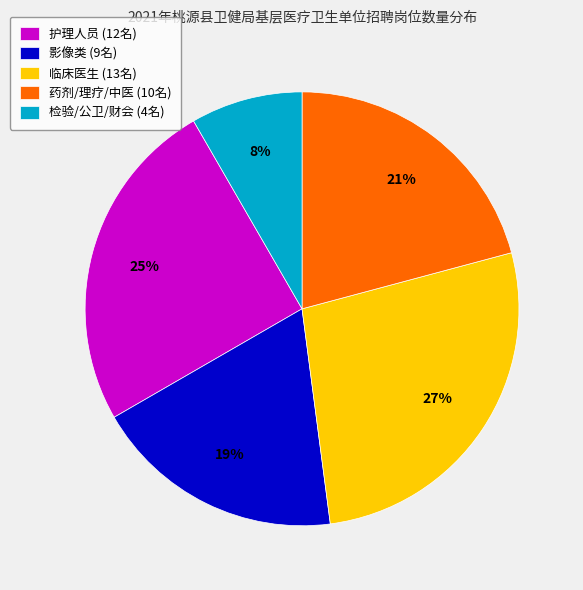

Which has a higher value, 临床医生 (13名) or 护理人员 (12名)?

临床医生 (13名)